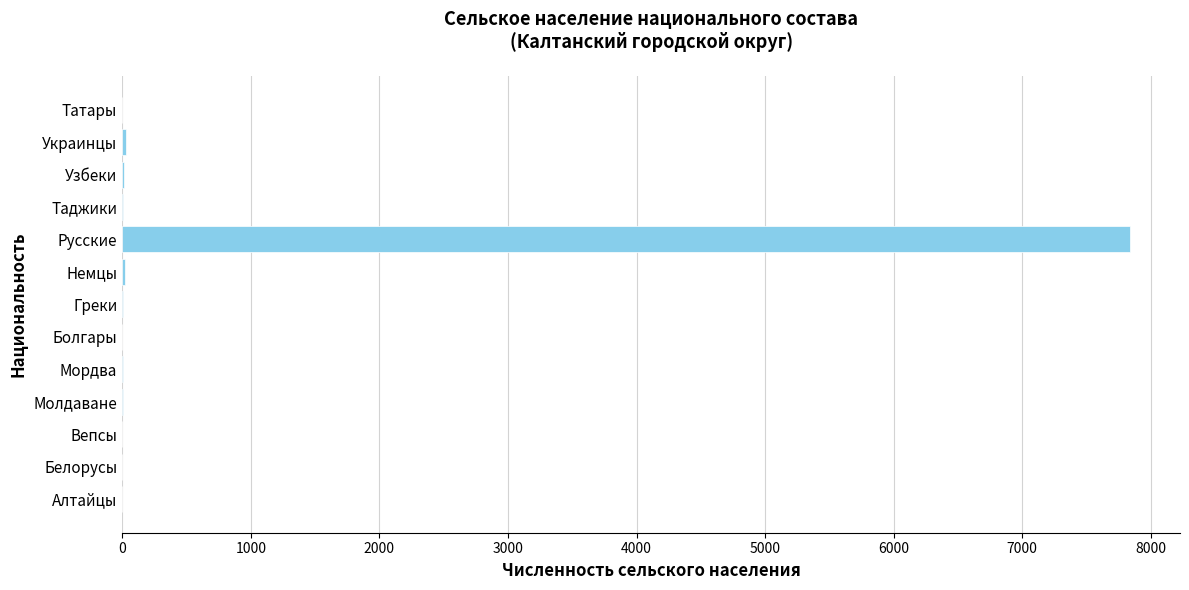

What is the maximum value shown in the chart?

7835